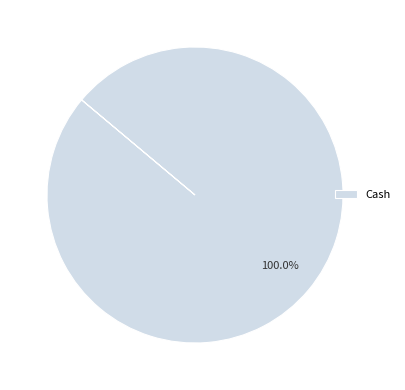

Which slice represents more than half of the pie?

Cash